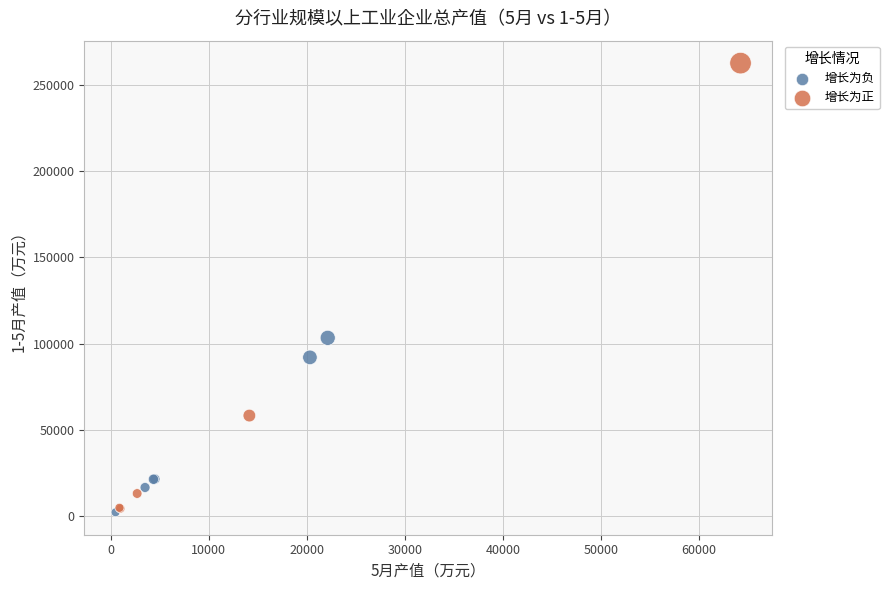

Which series has the largest Y range (max minus min)?

增长为正